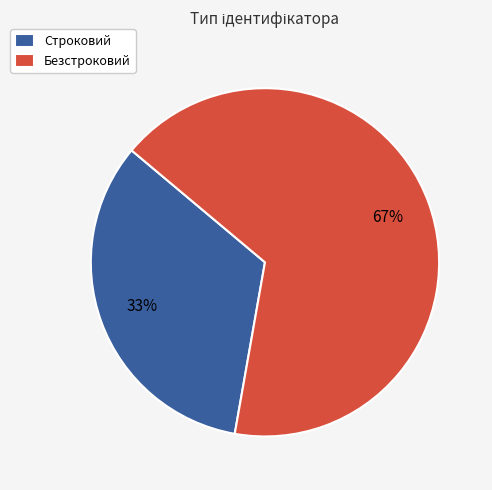

To the nearest percent, what portion does Строковий represent?

33%